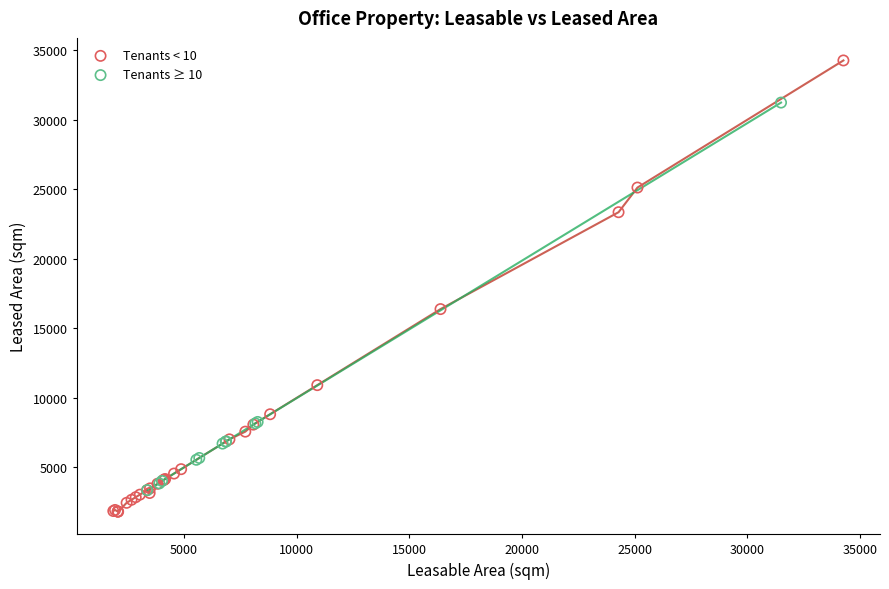

Which series reaches the maximum Y coordinate?

Tenants < 10